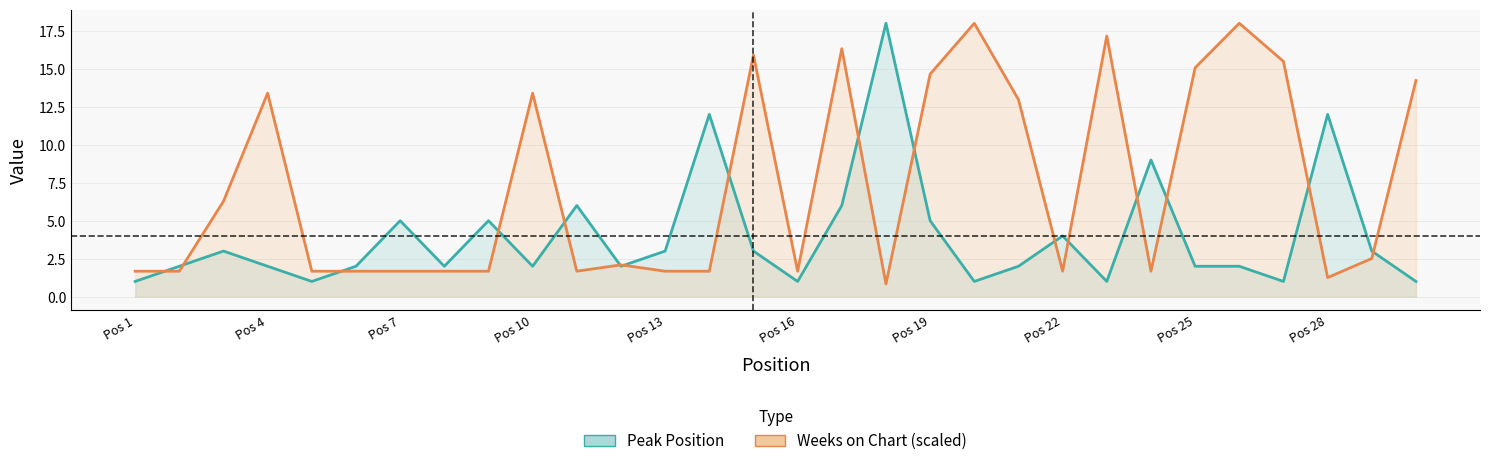

How many times do Peak Position and Weeks on Chart (scaled) cross each other?

16